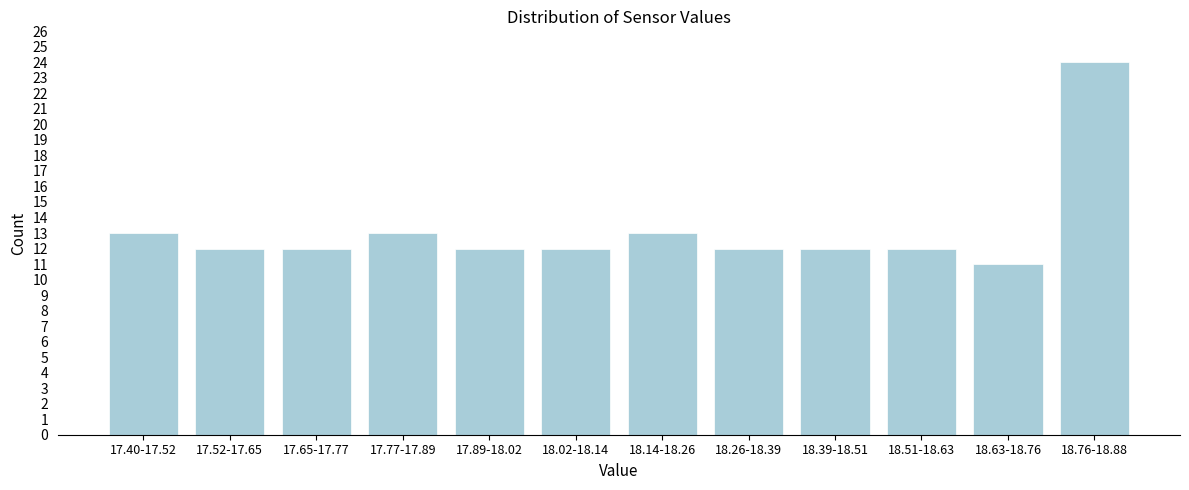

Reading left to right, list all the values displayed in this chart.

13	12	12	13	12	12	13	12	12	12	11	24